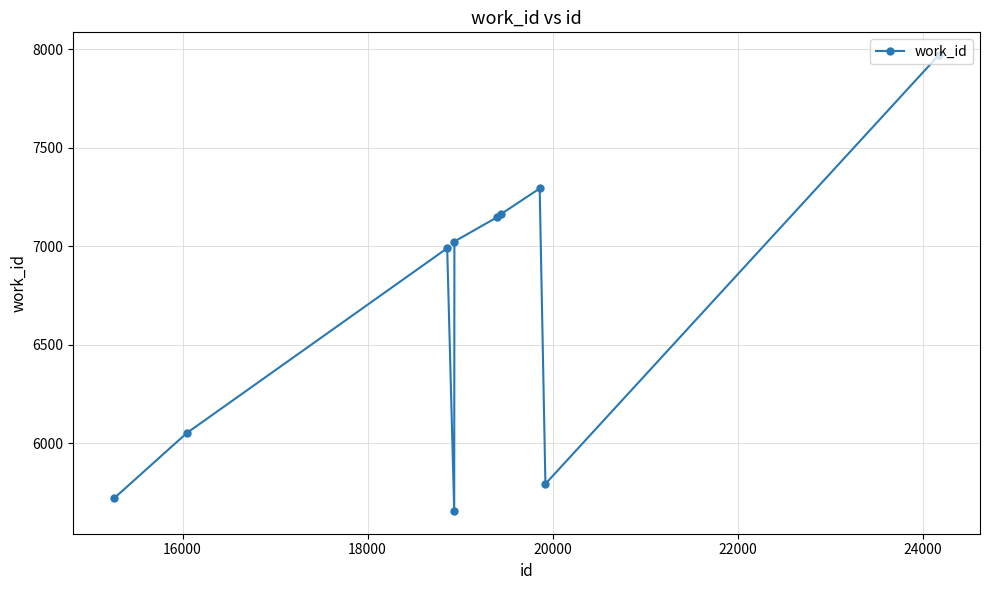

Reading left to right, what are all the values shown in this chart?

5724	6053	6990	5658	7024	7147	7162	7293	5795	7969